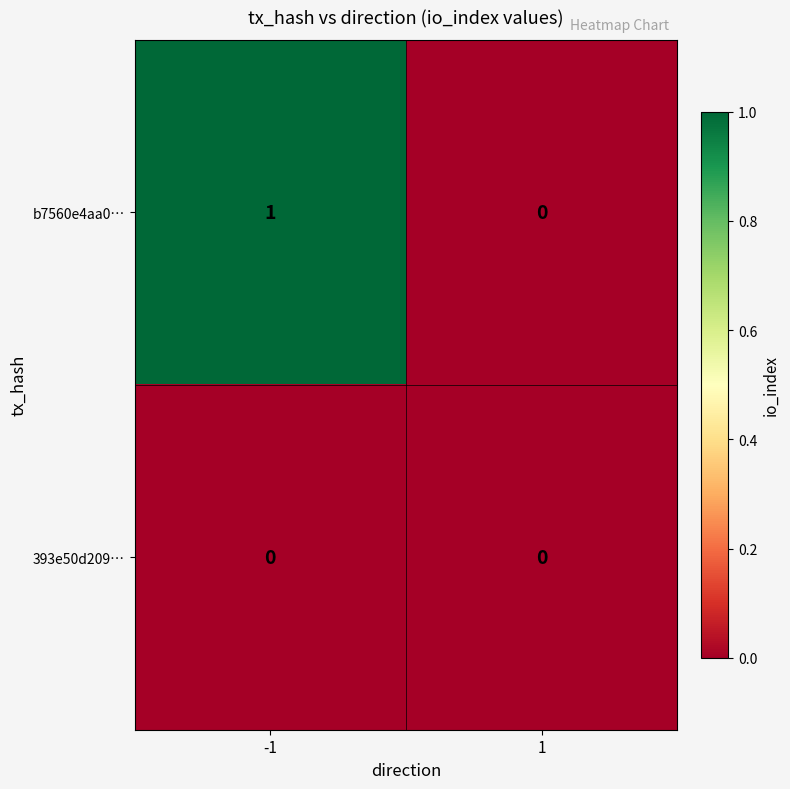

True or false: 393e50d209… has a value of 0 at -1.

True